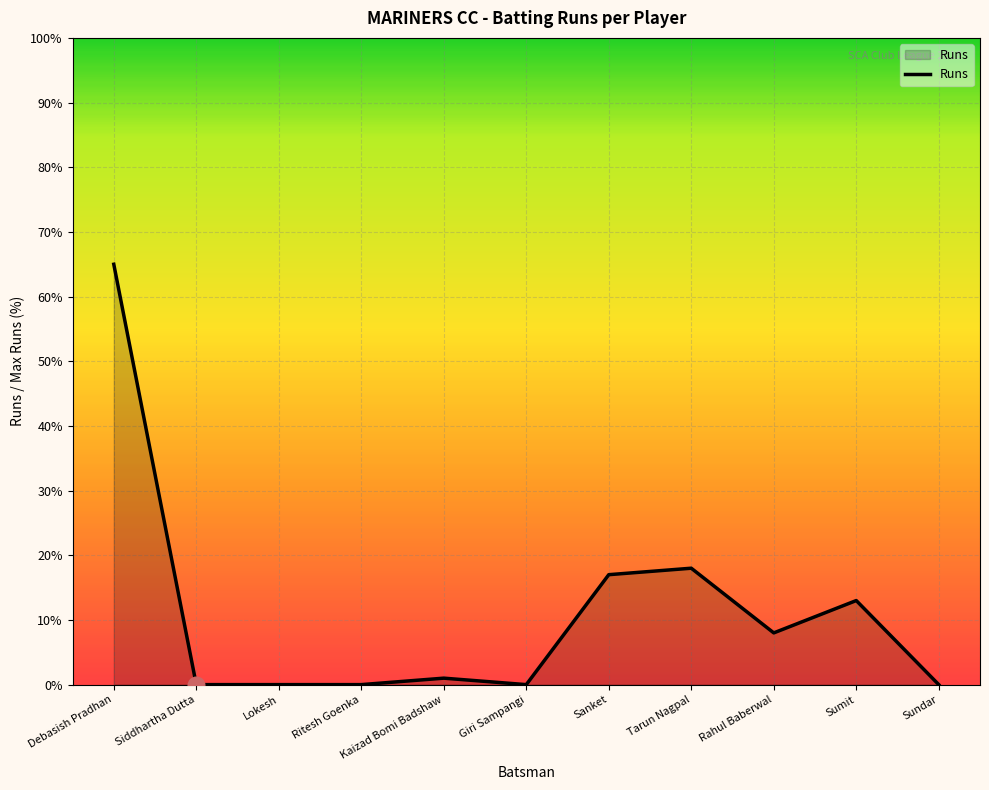

How many lines are shown in the chart?

1